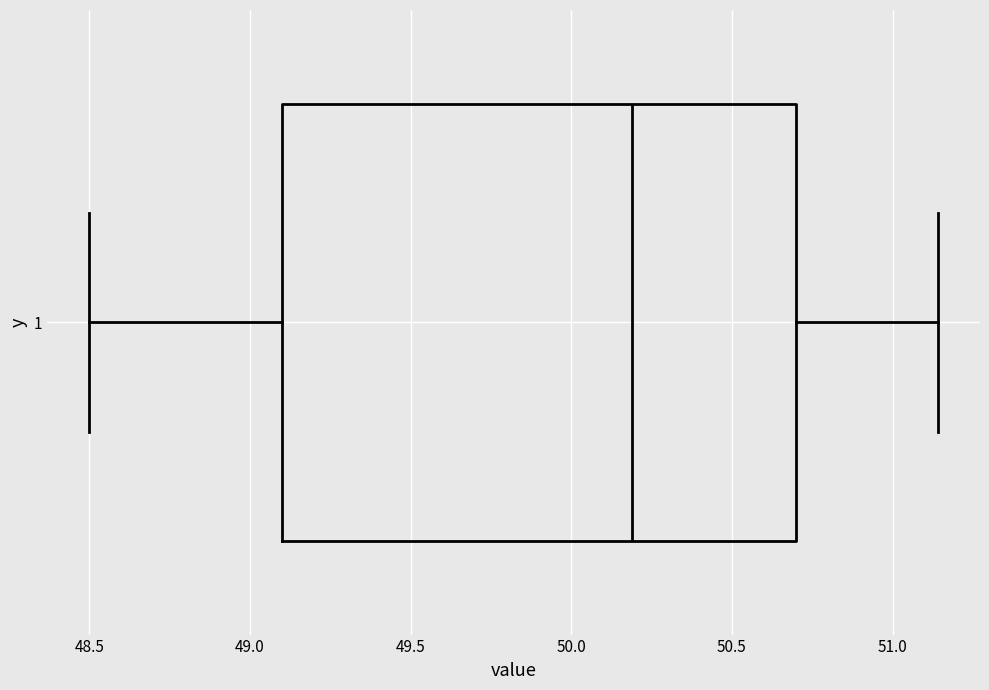

Where is the right edge of the box at y = 1 on the x-axis? The values are not printed on the chart, so give them approximately, as read against the axis.

50.70